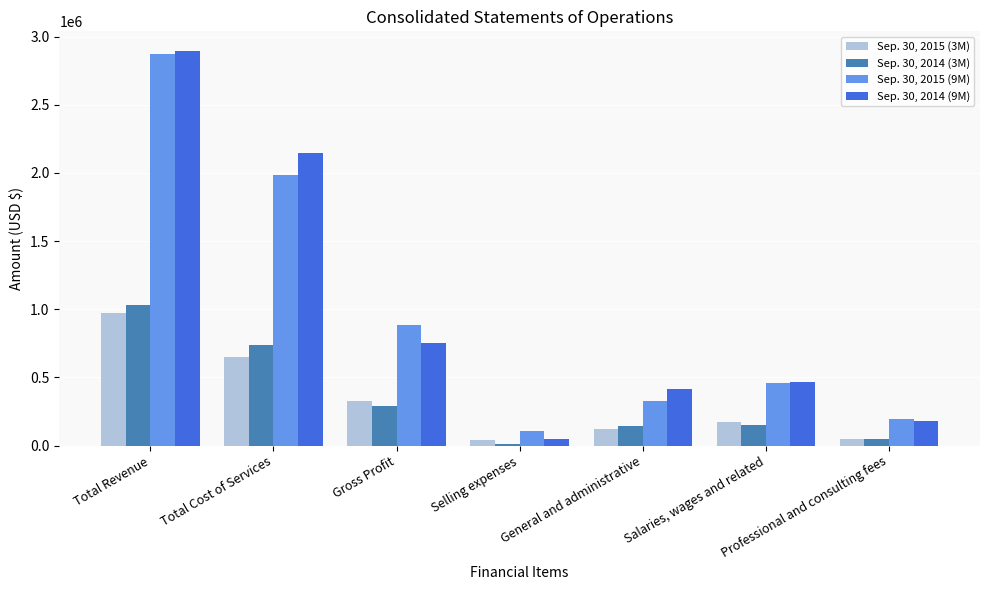

At which category is the sum across all series the highest?

Total Revenue